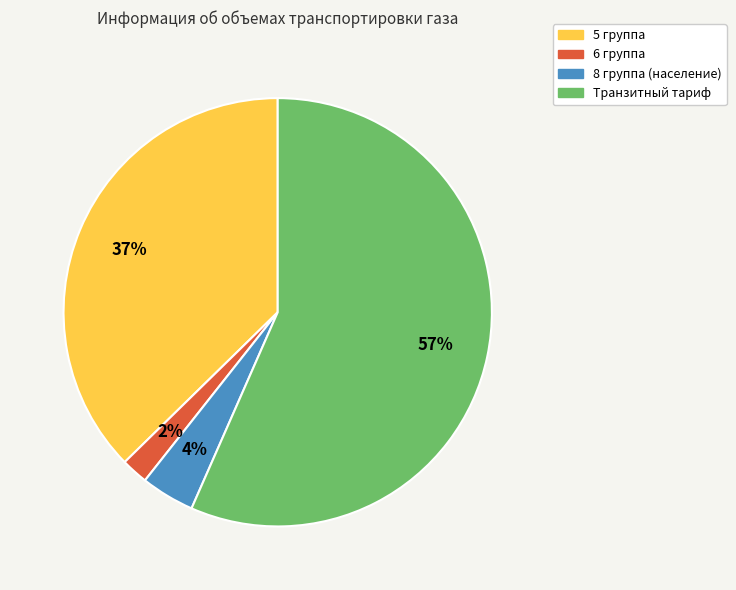

Which slice is the largest?

Транзитный тариф